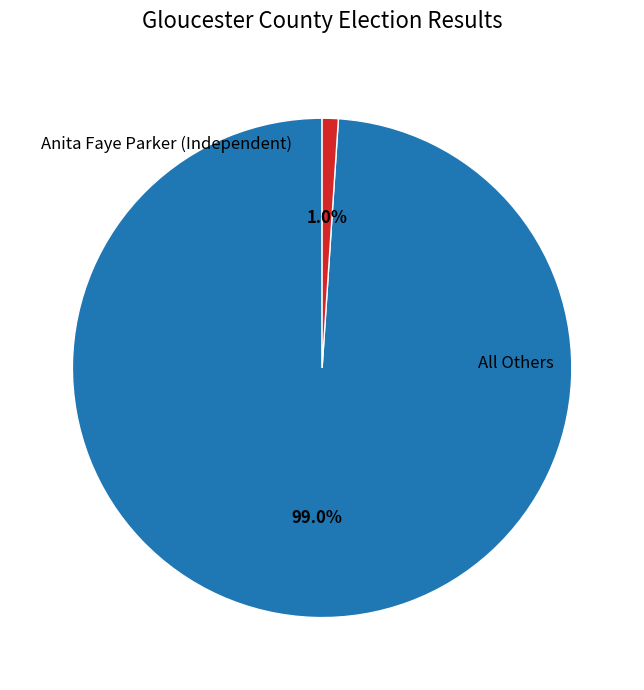

Does any single category account for the majority?

Yes